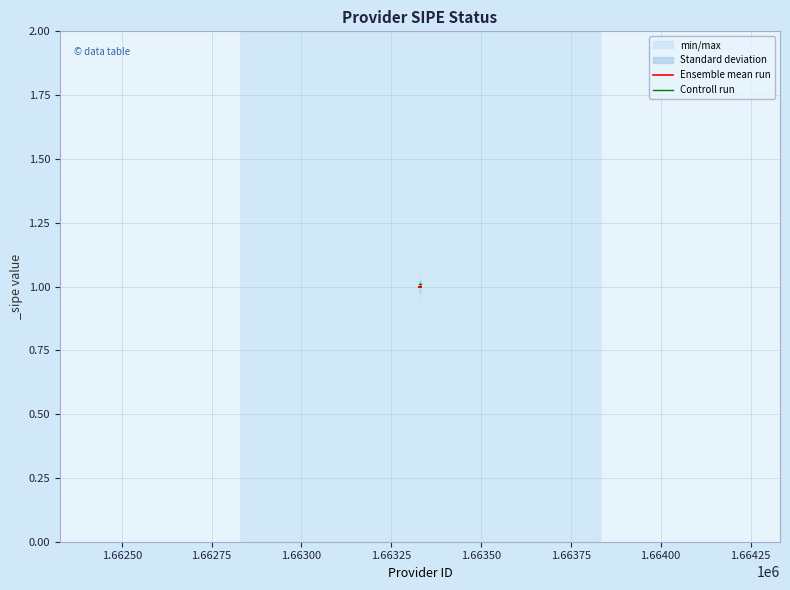

True or false: Controll run and Ensemble mean run intersect in this chart.

False